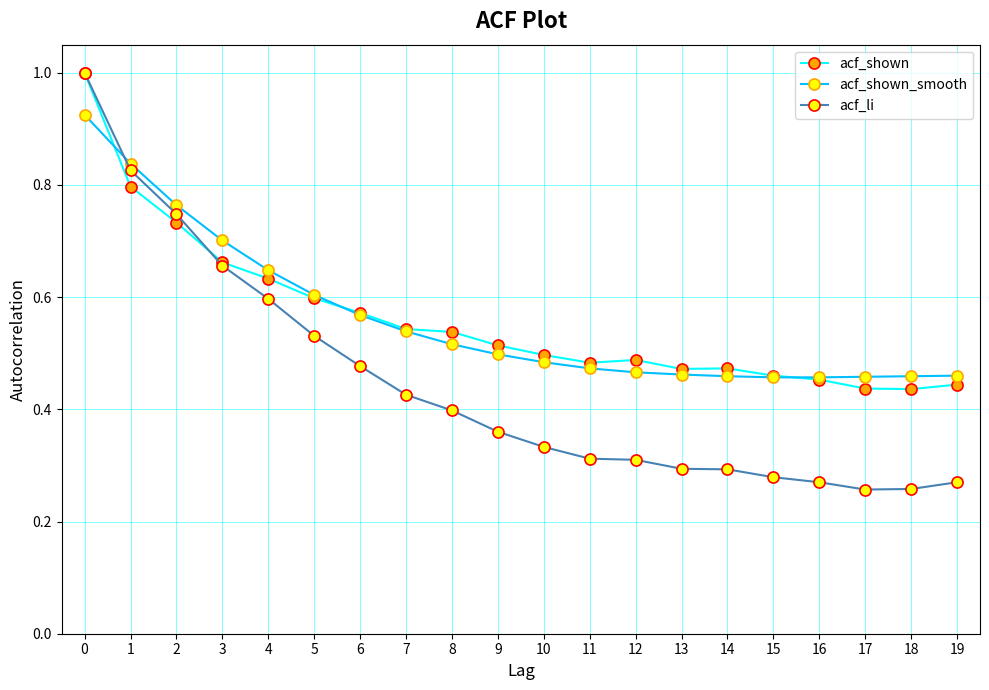

How many intersections are there between acf_li and acf_shown_smooth?

1